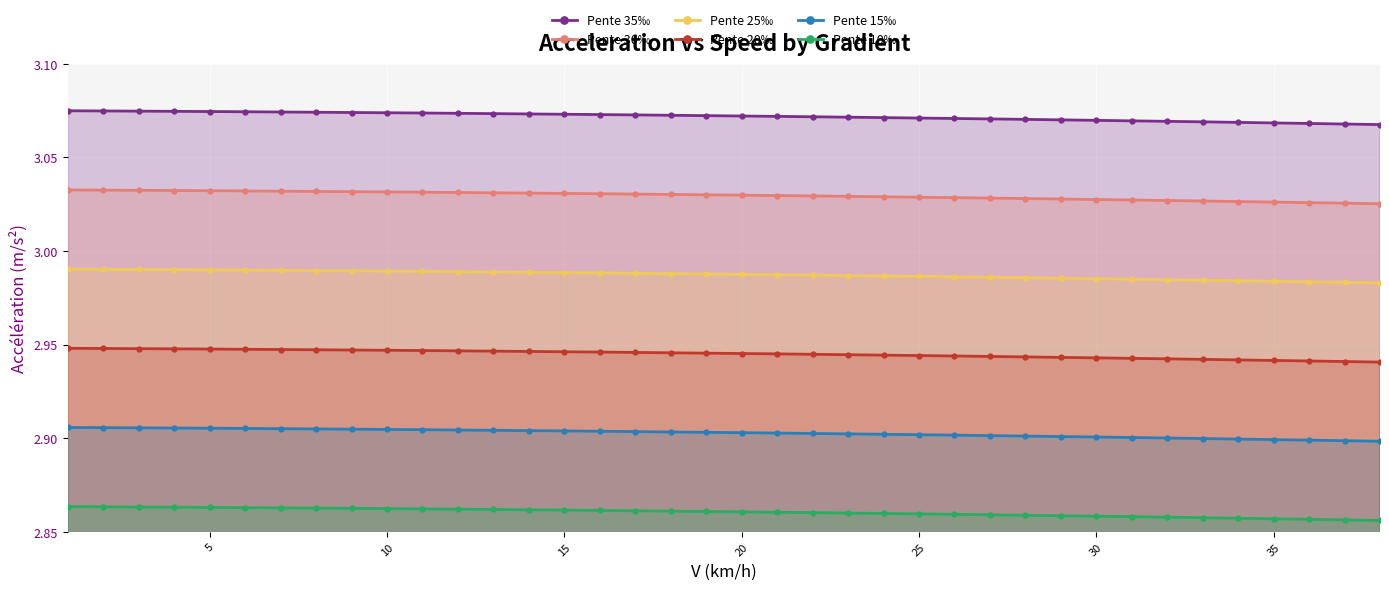

At how many categories does at least one series exceed 2?

38